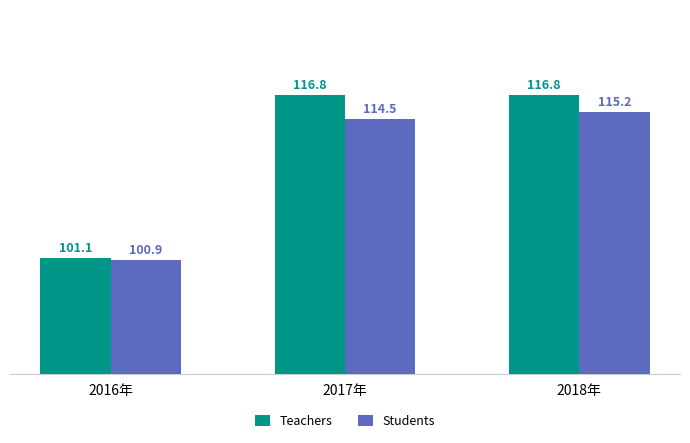

Is it true that Students equals 115.2 at 2018年?

True